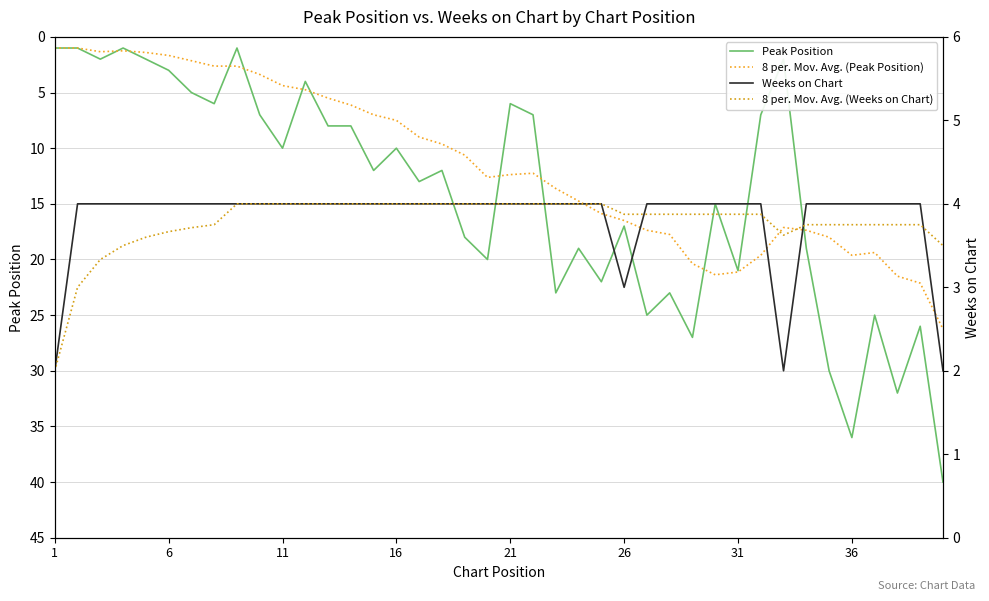

The value of 8 per. Mov. Avg. (Peak Position) at 31 is 32.0. True or false?

False